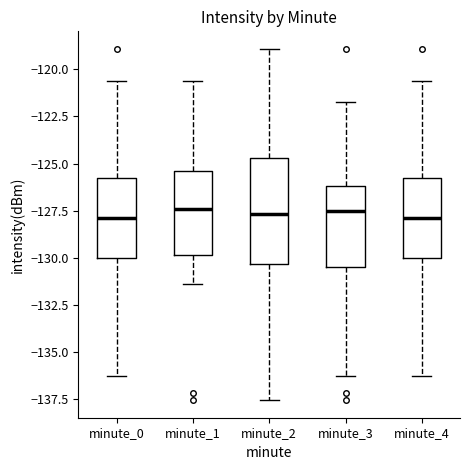

Which box is the tallest, from its lower edge to its upper edge?

minute_2